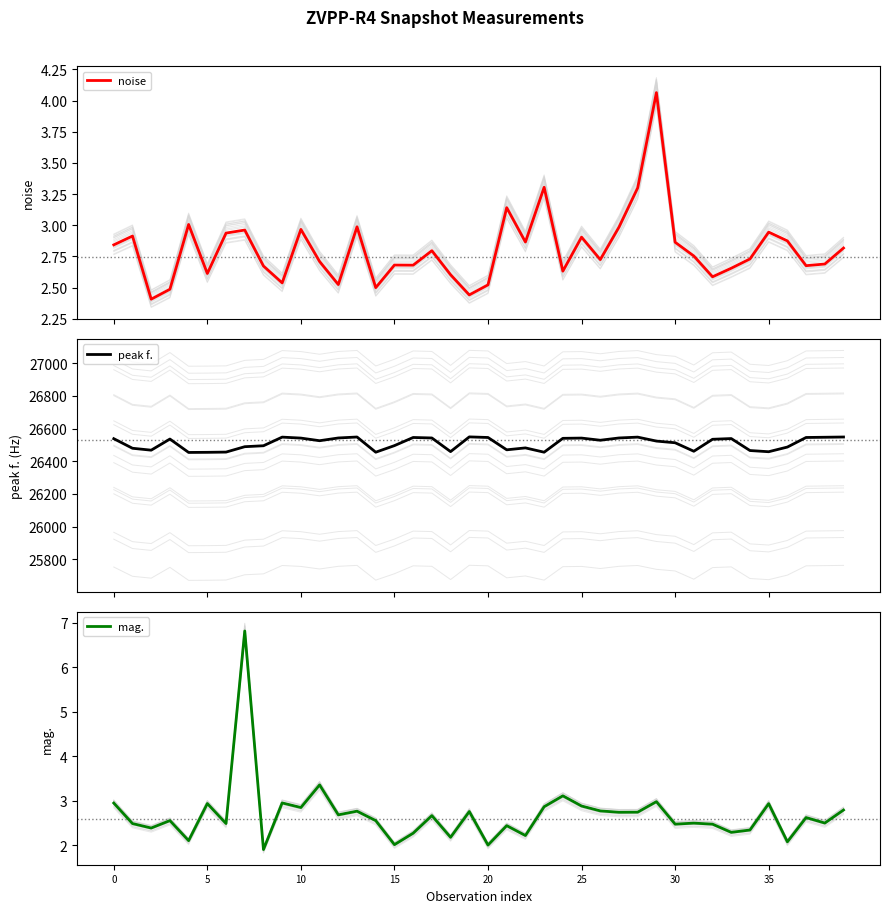

At 10, list the series in order from smallest to largest.

mag., noise, peak f.